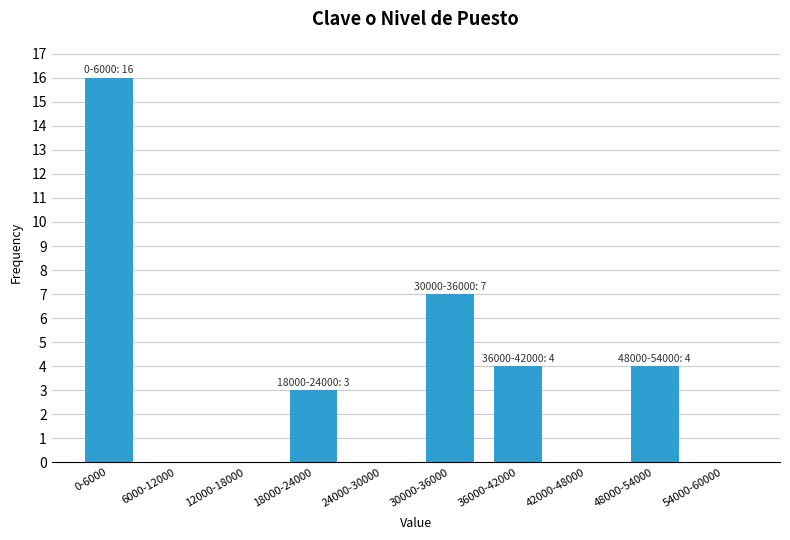

Reading right to left, what are all the values shown in this chart?

54000-60000=0	48000-54000=4	42000-48000=0	36000-42000=4	30000-36000=7	24000-30000=0	18000-24000=3	12000-18000=0	6000-12000=0	0-6000=16